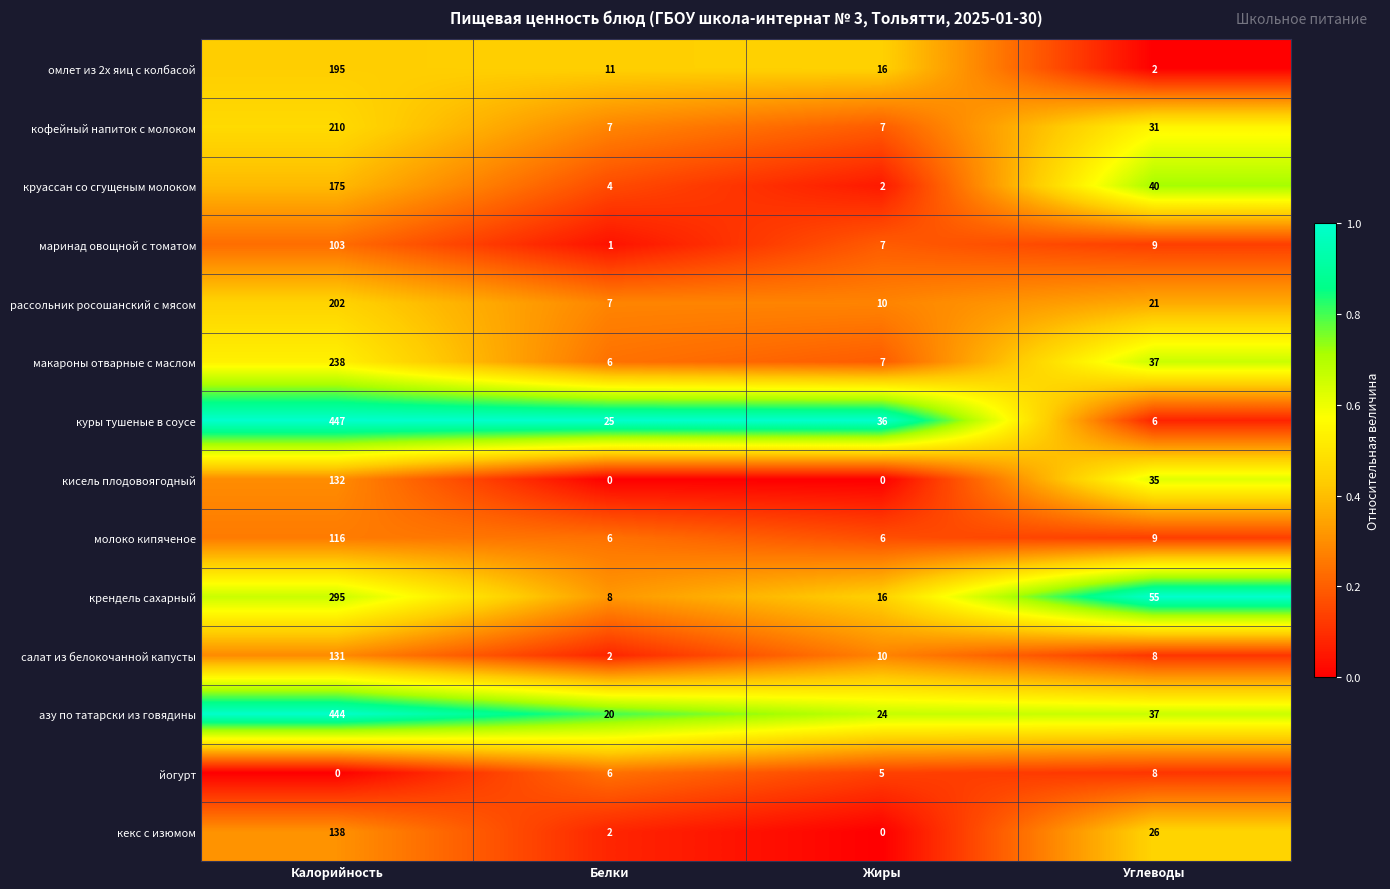

What is the sum of all йогурт values?

19